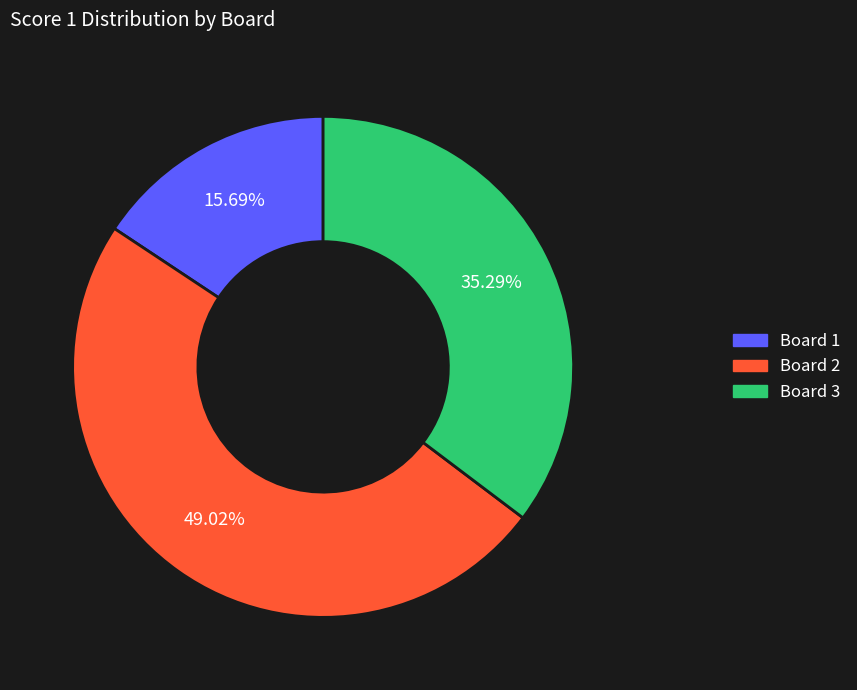

To the nearest percent, what portion does Board 1 represent?

16%